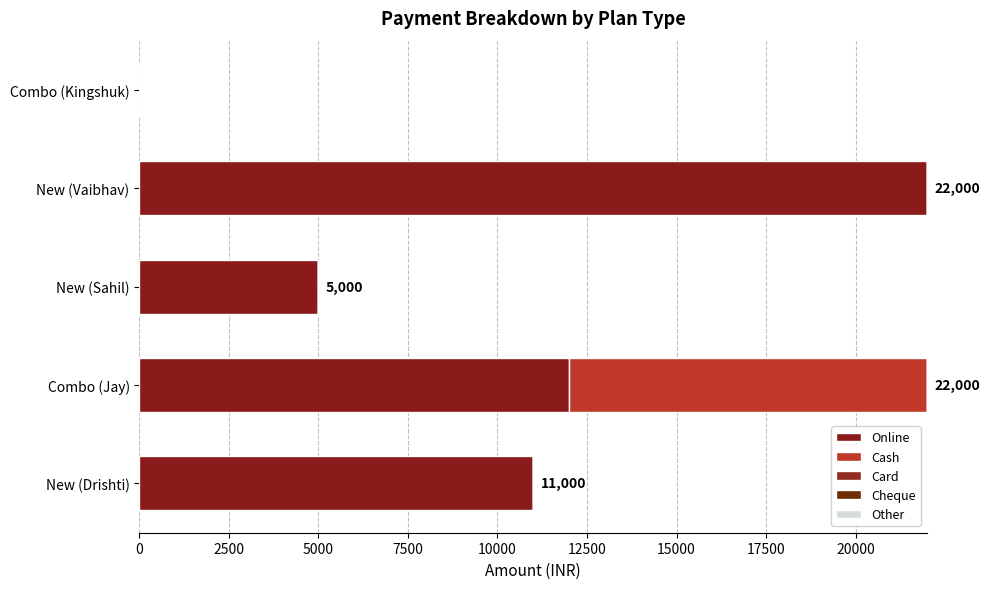

How many distinct data groups are displayed?

2